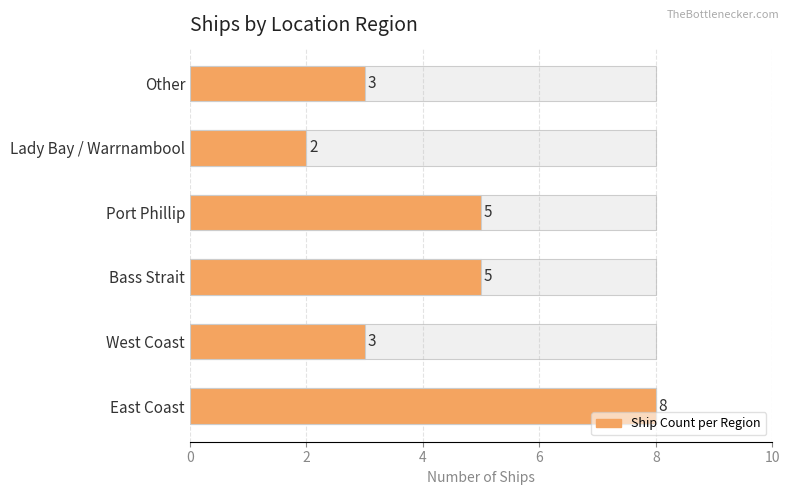

Does the chart contain any negative values?

No